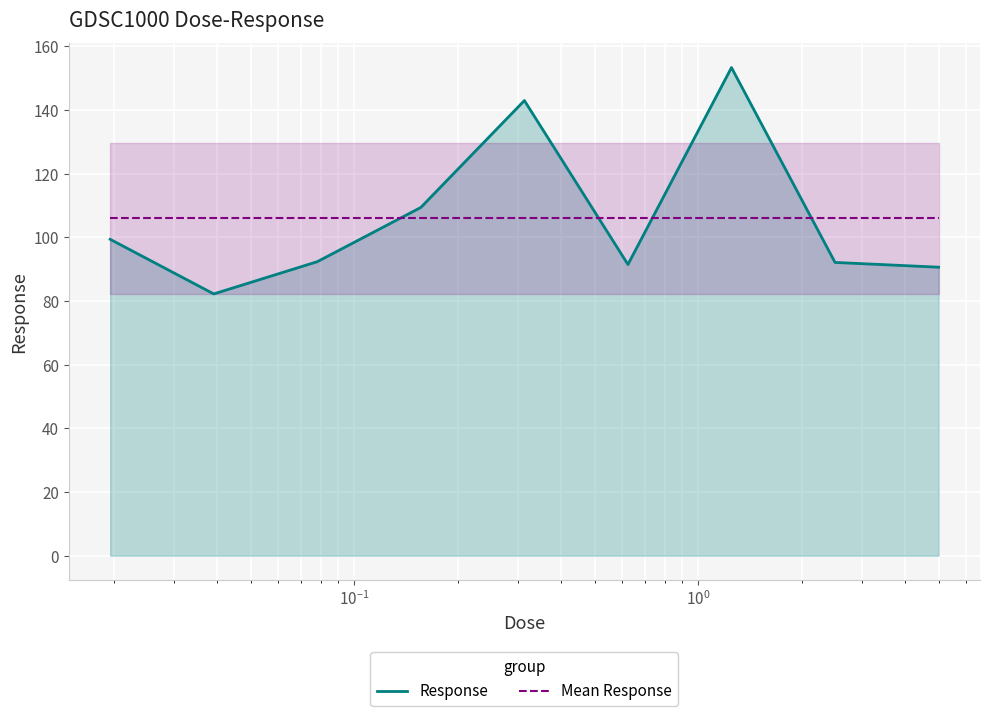

What is the sum of all Response values?

953.5